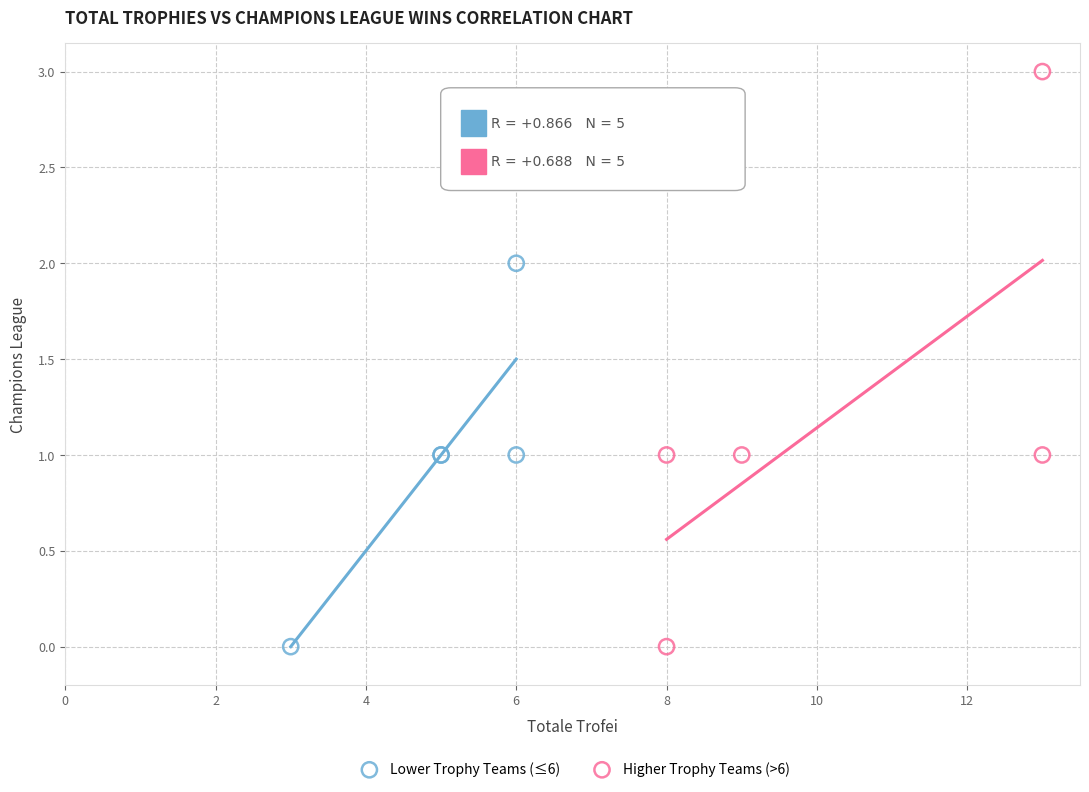

Which series has the largest Y range (max minus min)?

Higher Trophy Teams (>6)